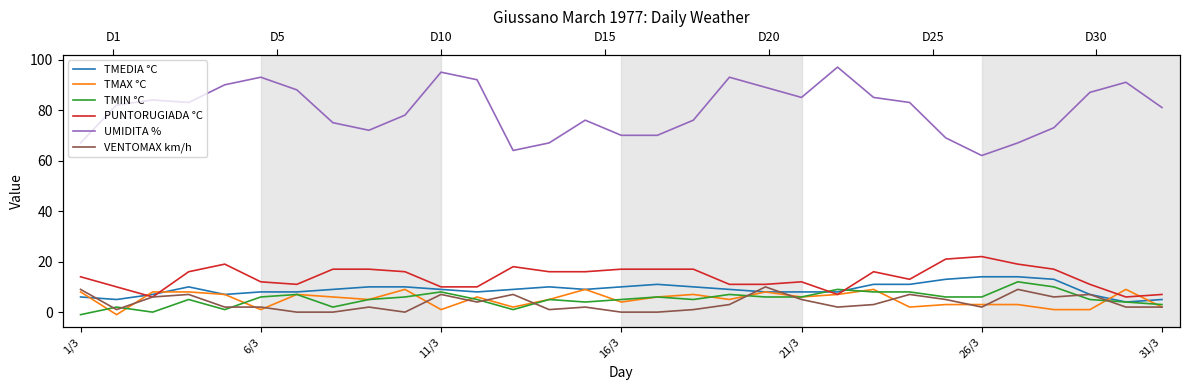

At how many categories does at least one series exceed 0?

31